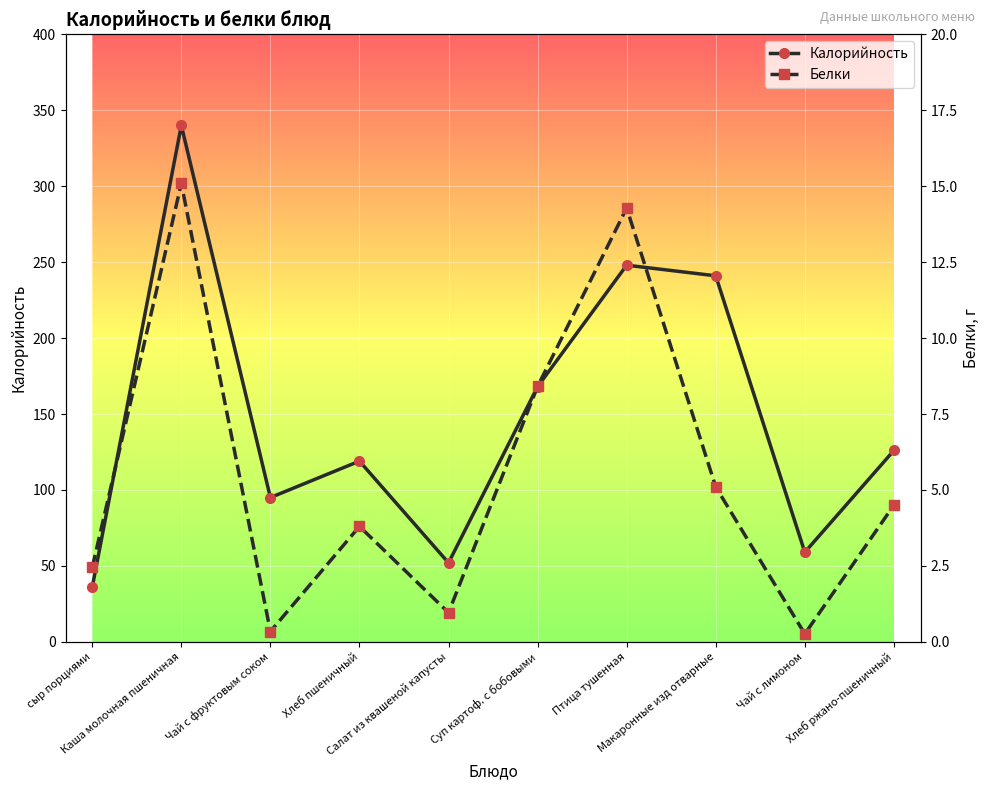

What is the average value of the Белки series?

5.5